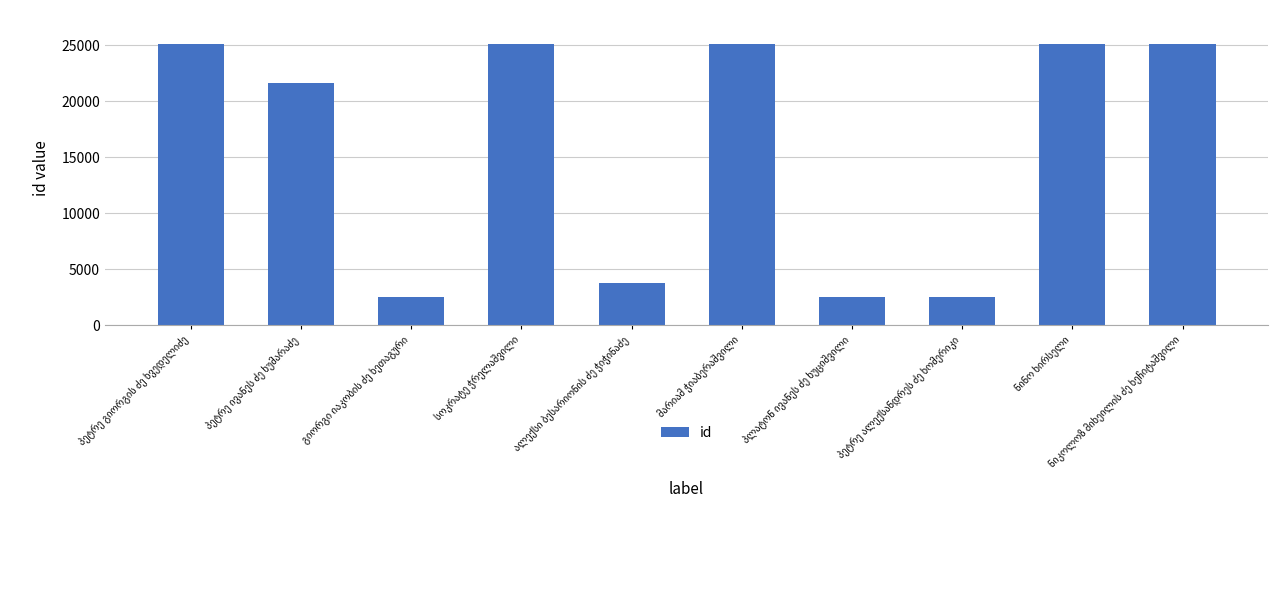

What is the sum of all values?

158646